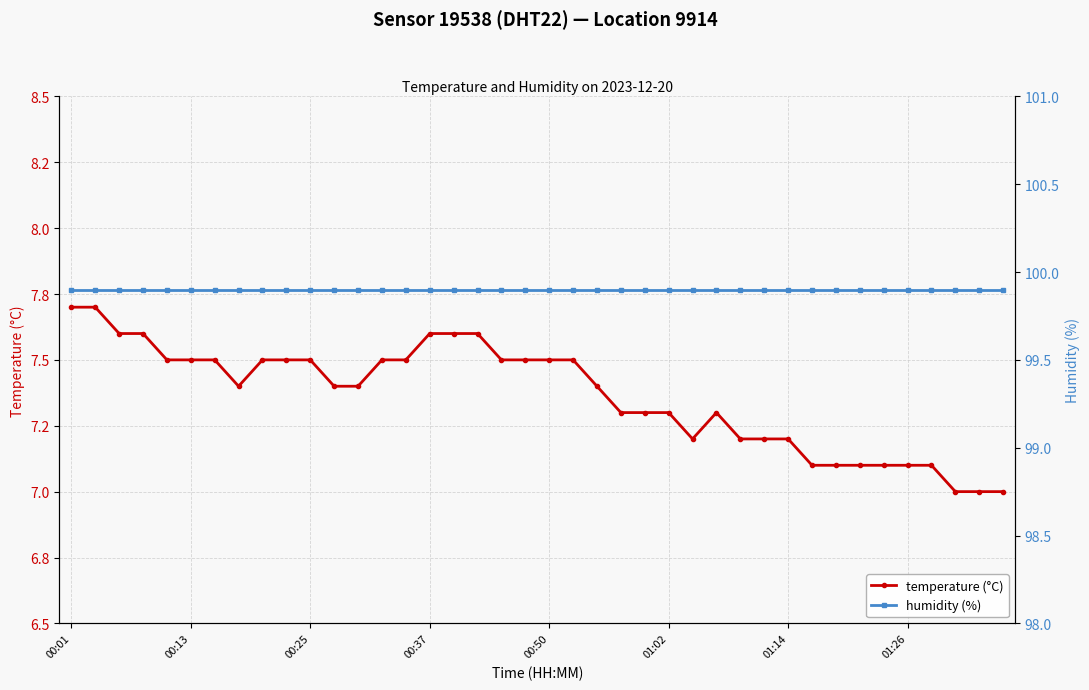

True or false: temperature (°C) and humidity (%) intersect in this chart.

False